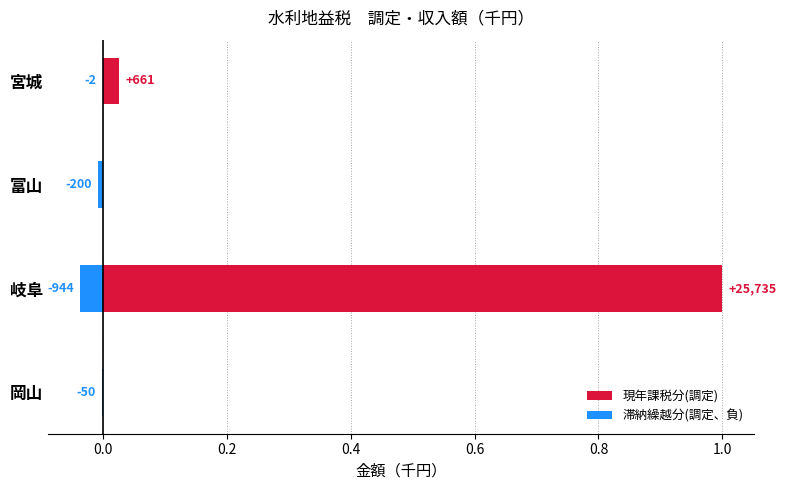

At how many categories does at least one series exceed 0?

2